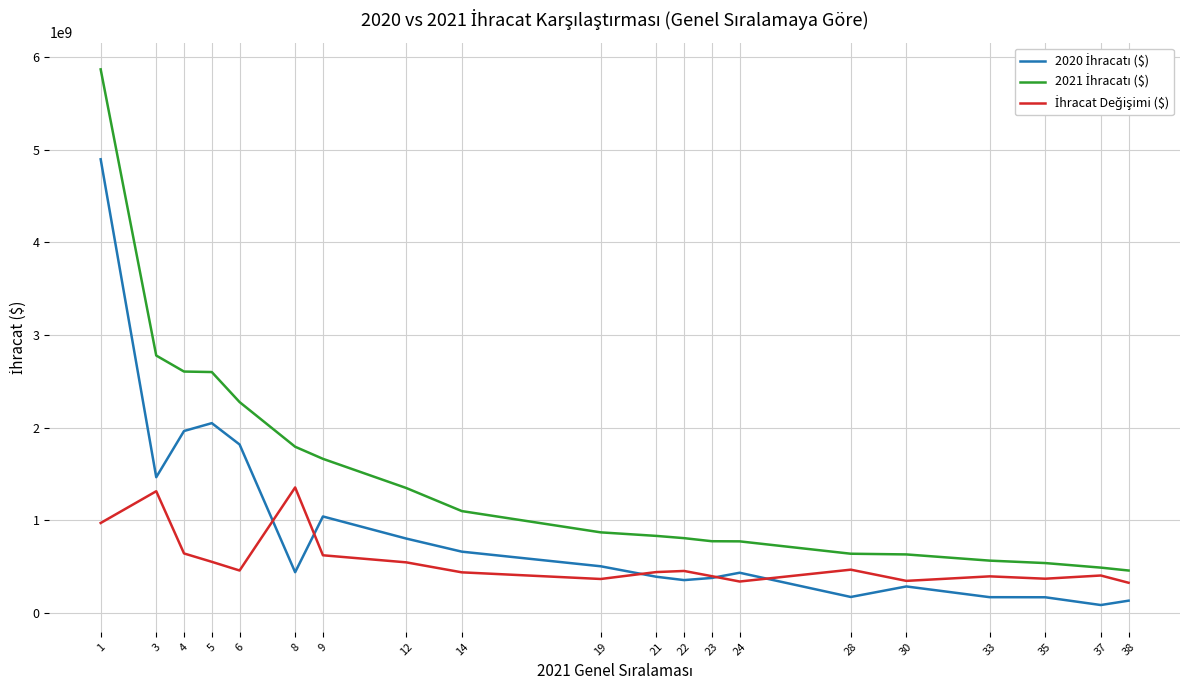

What is the spread (max minus min) of values at 6?

1818406404.3